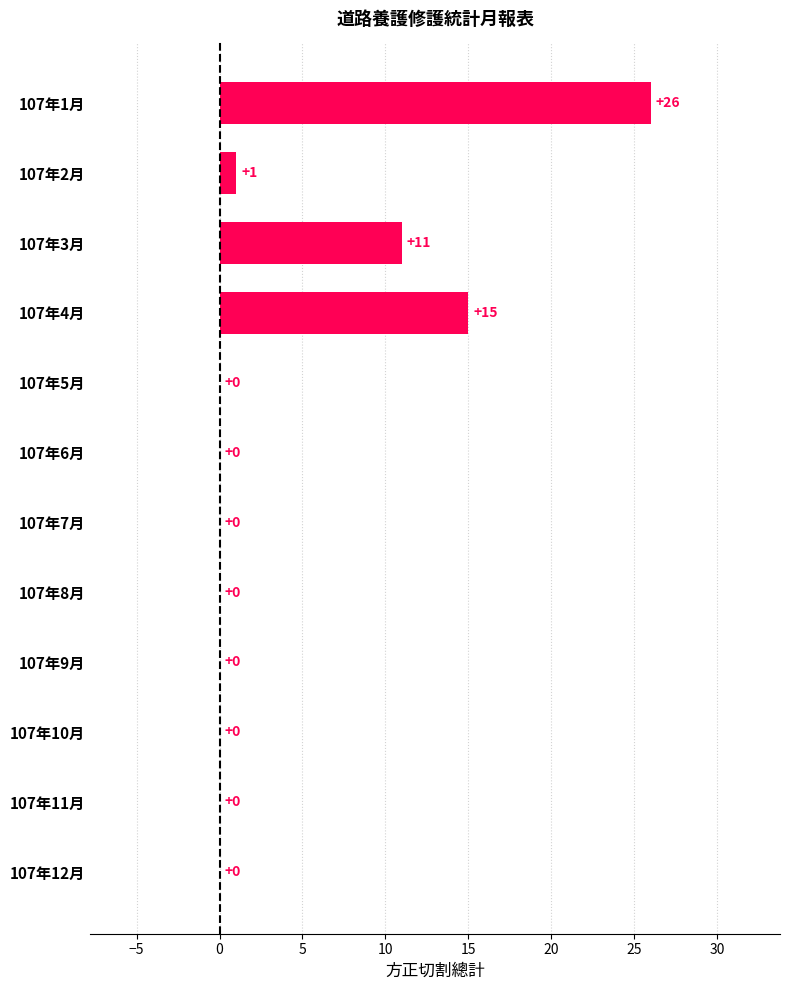

The chart shows a value of 13 at 107年10月. True or false?

False